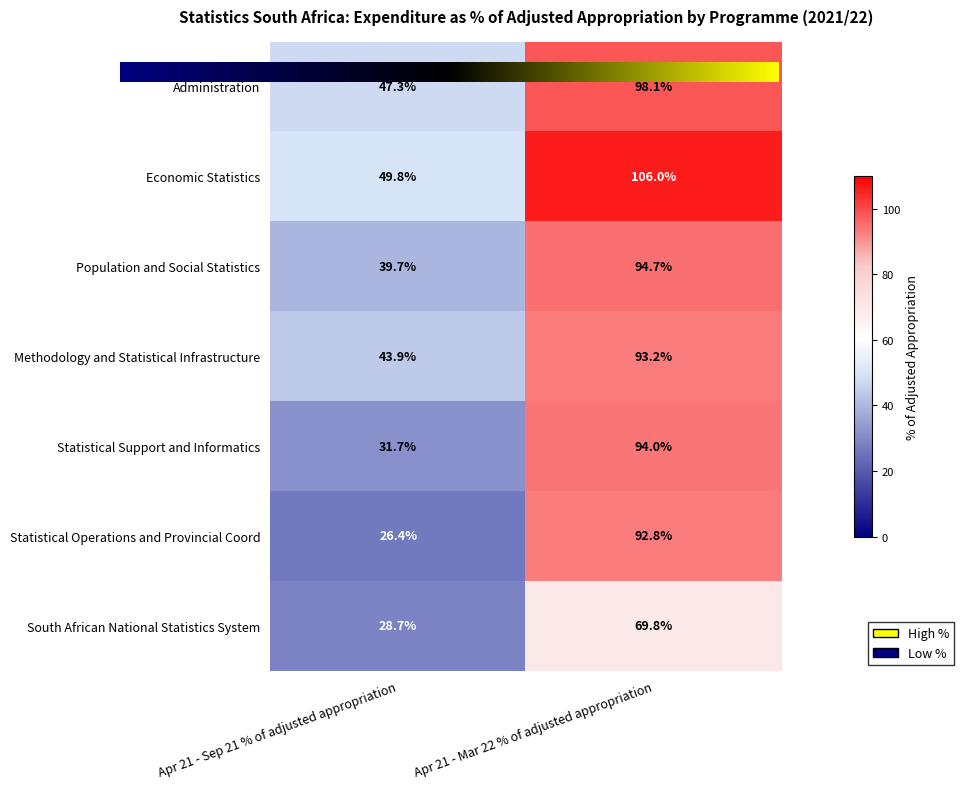

At which category is the sum across all series the highest?

Apr 21 - Mar 22 % of adjusted appropriation